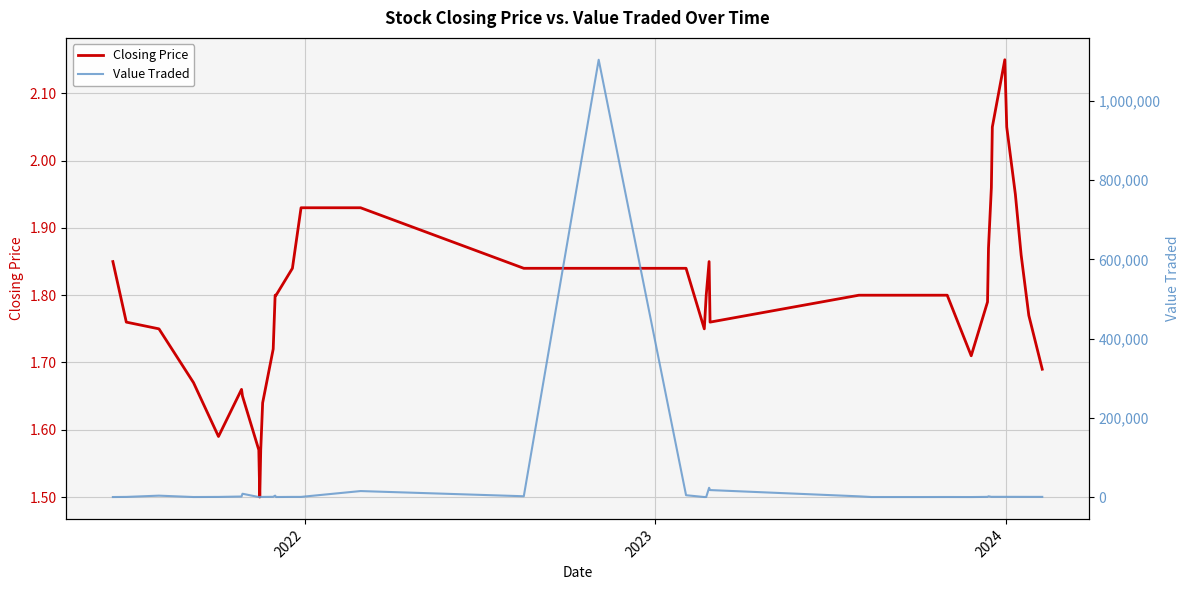

Which series has the largest range (max minus min)?

Value Traded